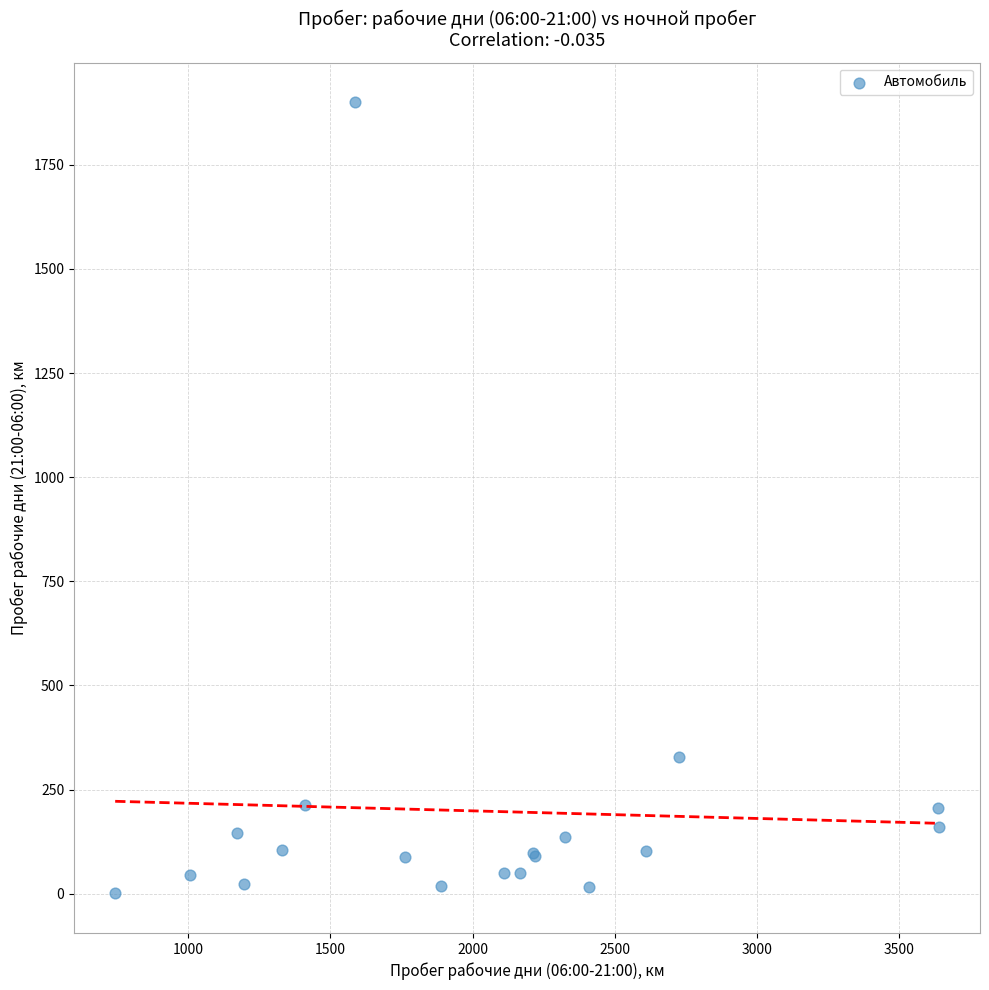

What Y value in the scatter plot is closest to 950?

327.0